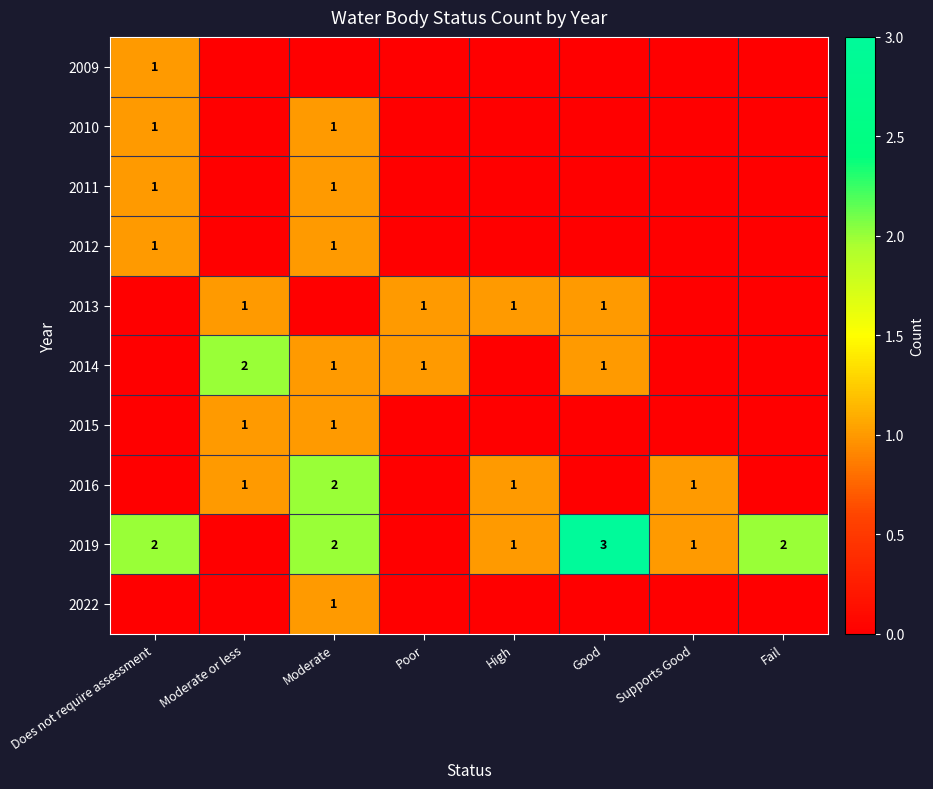

The value of 2014 at Good is 0. True or false?

False